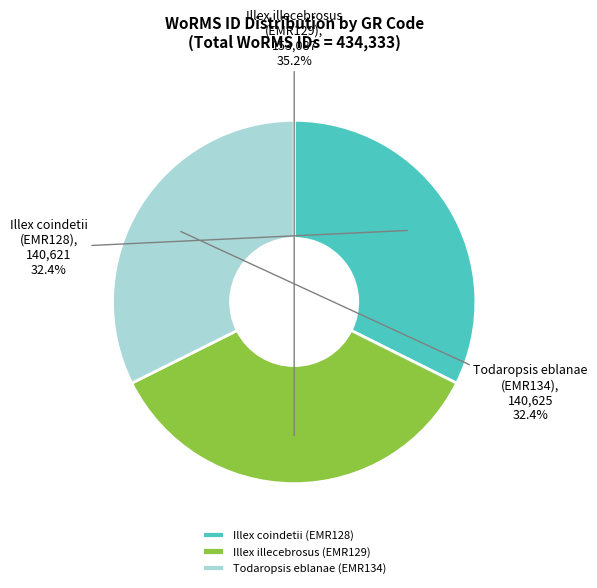

What portion of the pie excludes Todaropsis eblanae (EMR134)?

67.6%